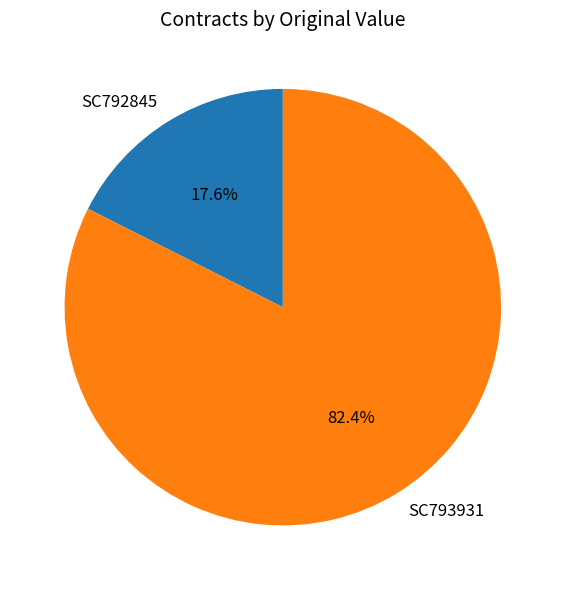

To the nearest percent, what is the combined percentage of SC792845 and SC793931?

100%